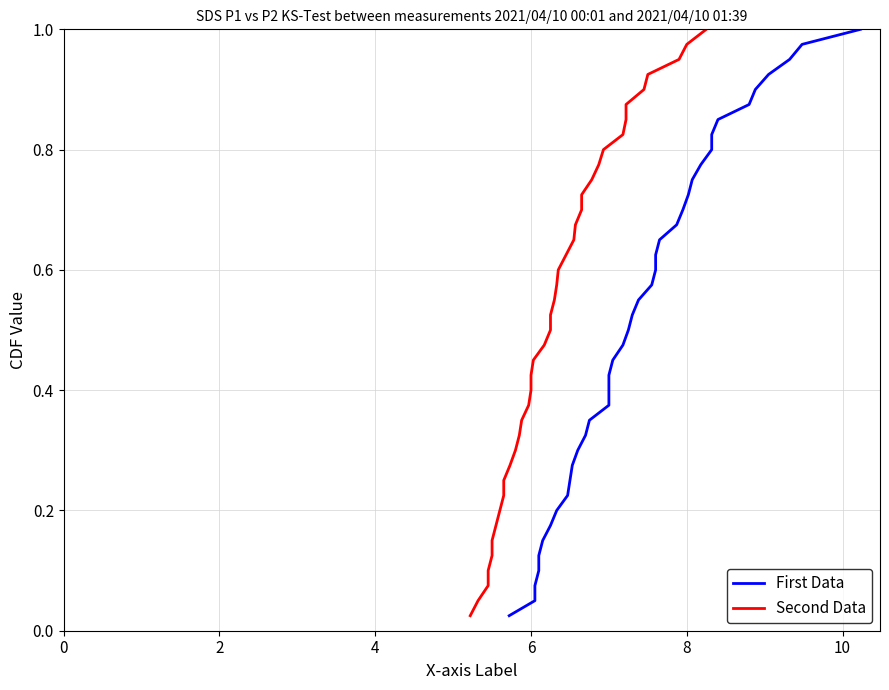

How many lines are shown in the chart?

2